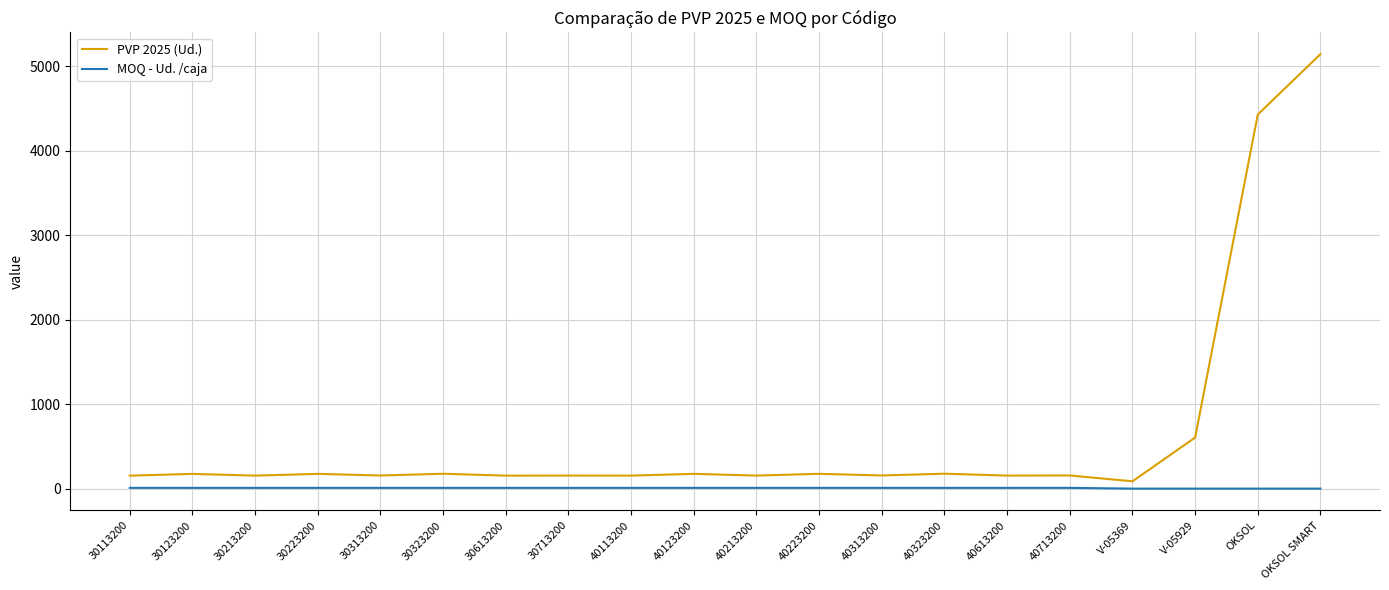

What is the approximate value of MOQ - Ud. /caja at 30713200?

10.0